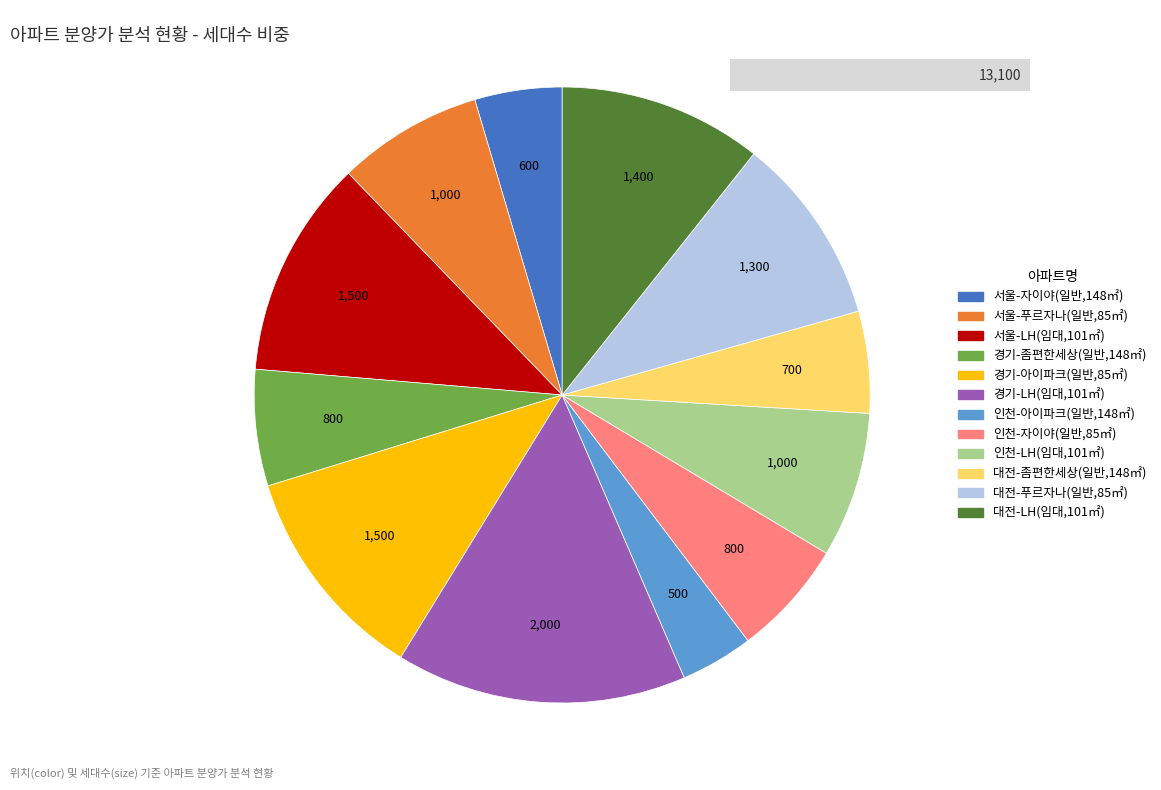

Does 서울-푸르자나(일반,85㎡) represent more than half of the total?

No